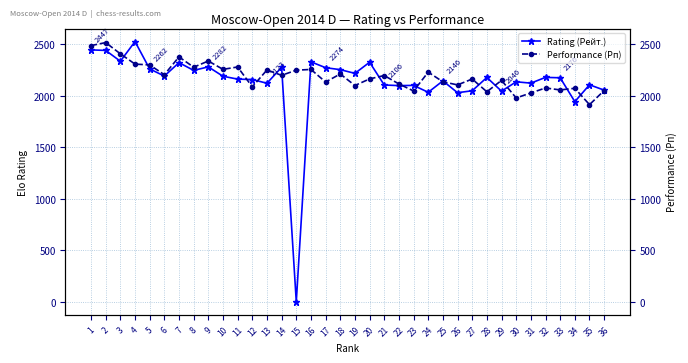

At which category is the sum across all series the highest?

2